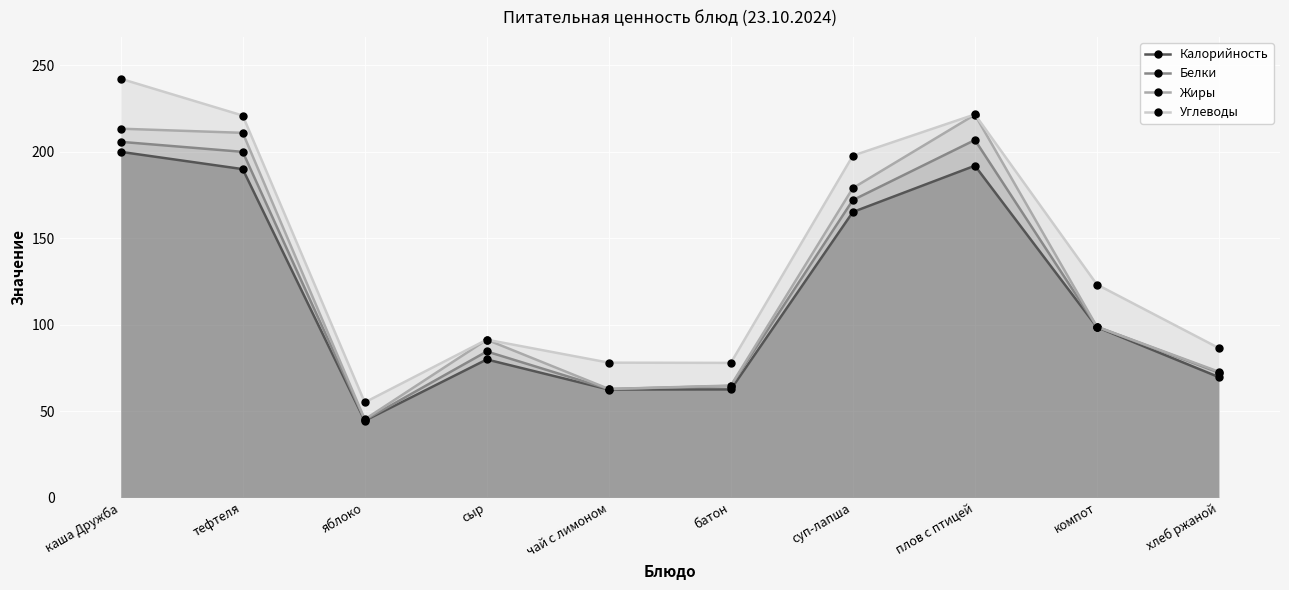

Which category has the highest value in the Белки series?

плов с птицей